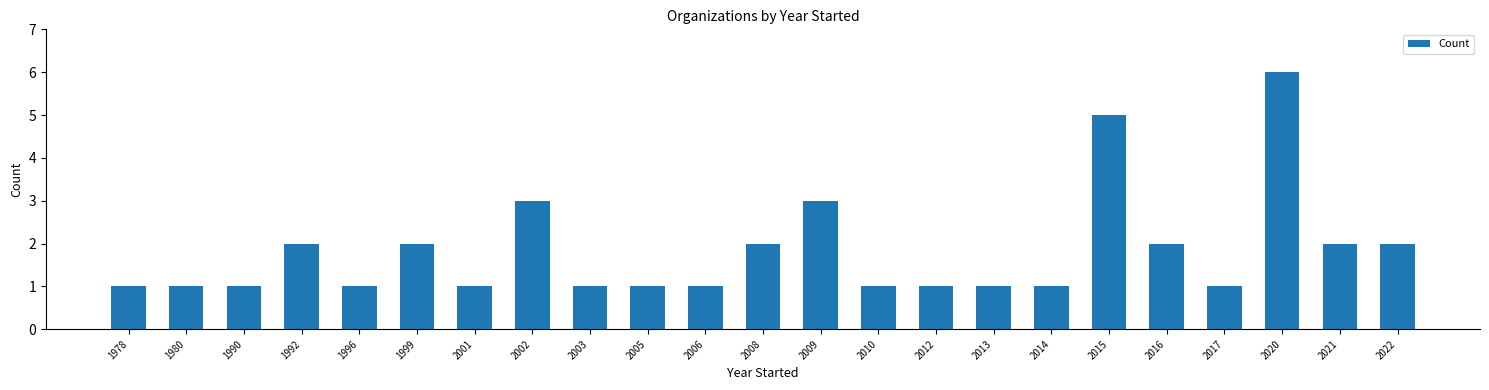

What is the greatest value displayed?

6